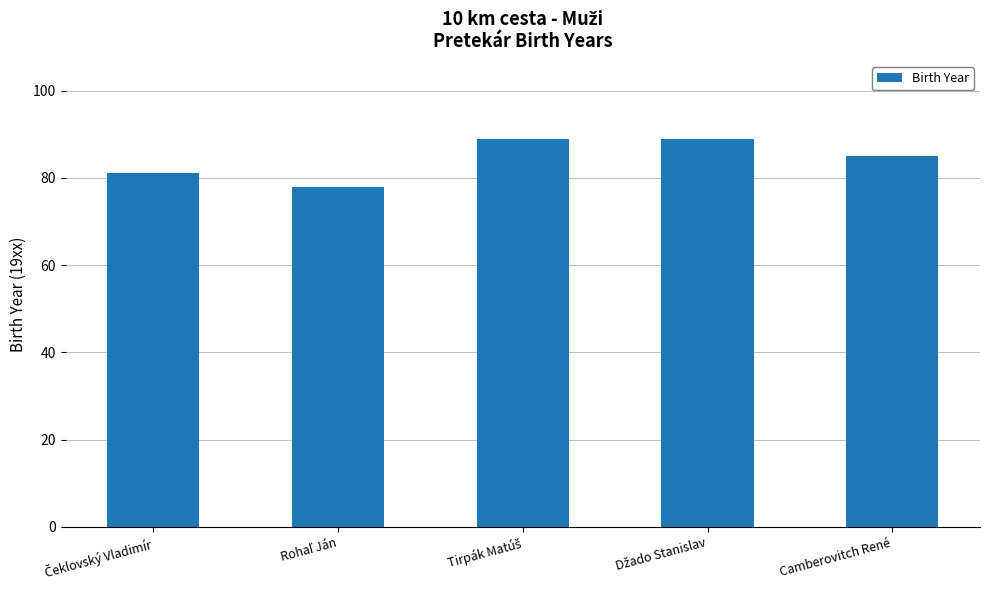

The chart shows a value of 55 at Camberovitch René. True or false?

False